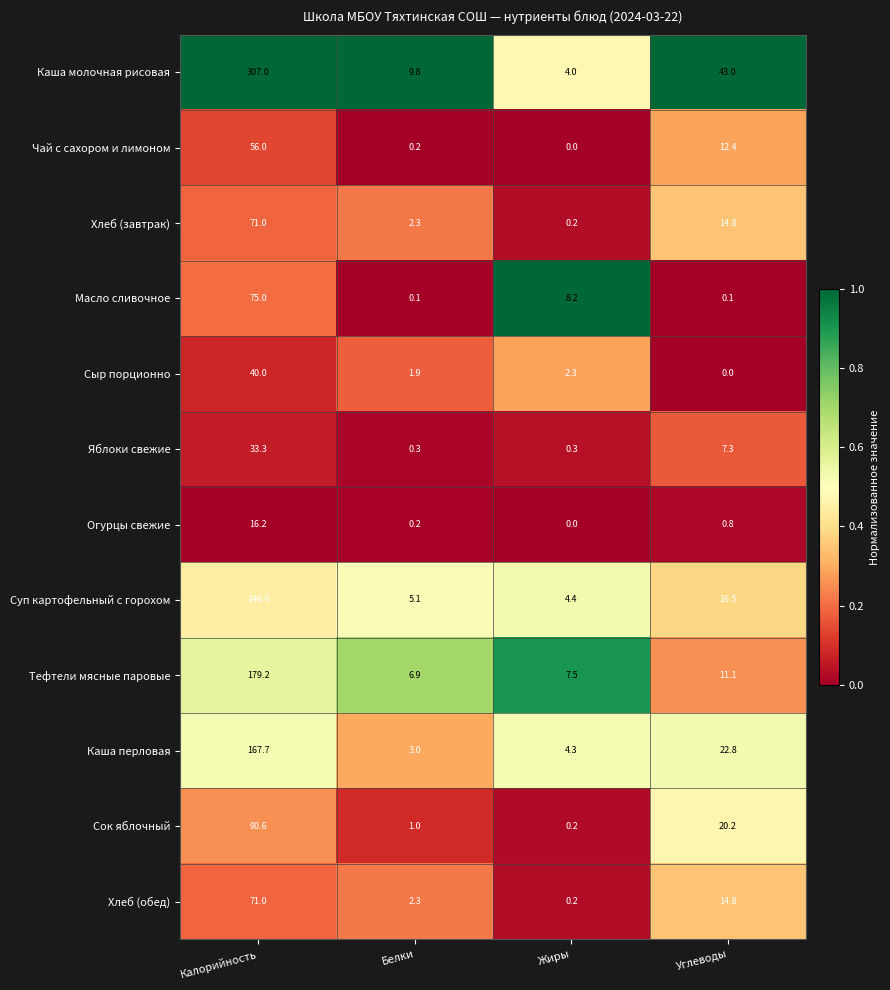

Where does the Чай с сахором и лимоном series first go above 12?

Калорийность